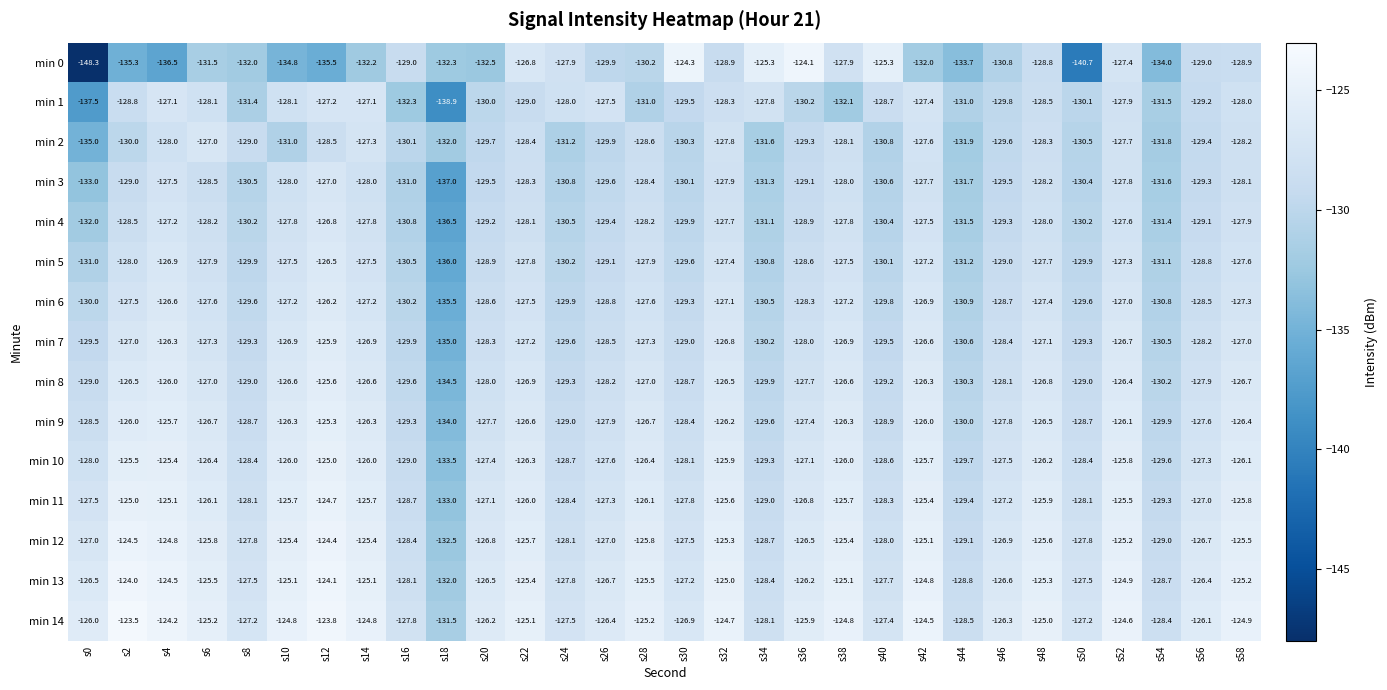

What is the minimum value shown in the chart?

-148.3